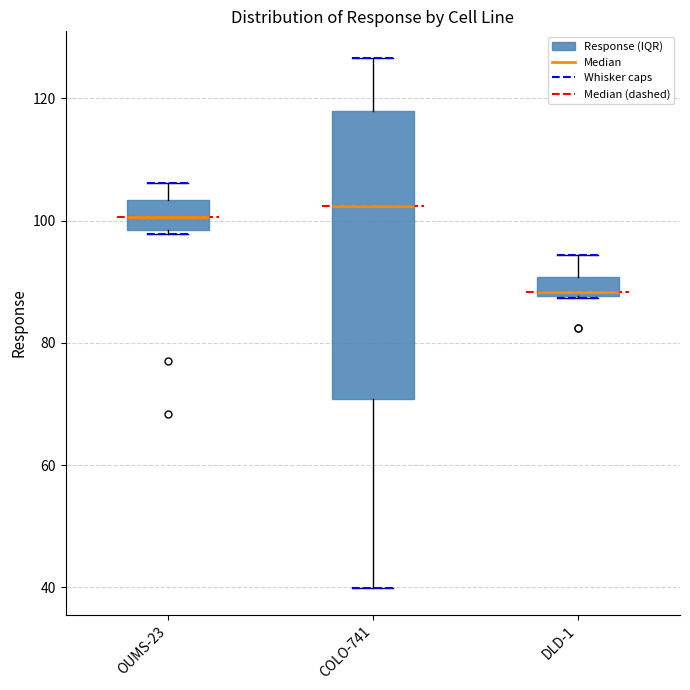

Reading left to right, transcribe this box plot: for each box, give where its median line is, the range the box spans, and where its two whiskers end, as read against the y-axis. The values are not printed on the chart, so give them approximately, as read against the axis.

OUMS-23: median 100, box 98 to 104, whiskers 98 (just below the box's lower edge) to 106
COLO-741: median 102, box 70 to 118, whiskers 40 to 126
DLD-1: median 88 (just above the box's lower edge), box 88 to 90, whiskers 88 to 94